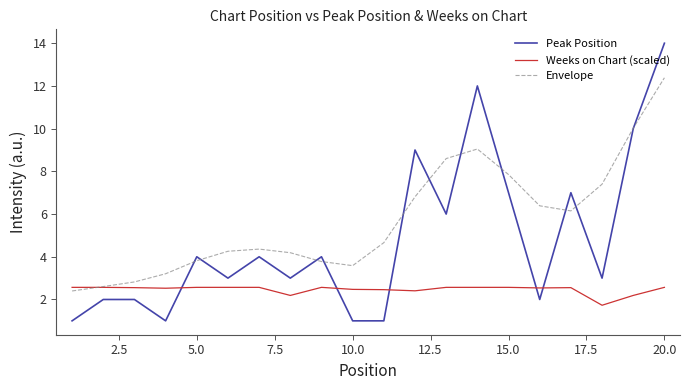

Count the number of categories in the chart.

20